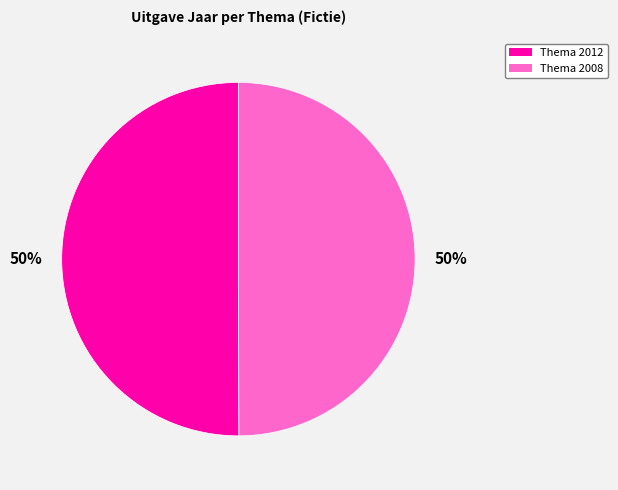

To the nearest percent, what portion does Thema 2012 represent?

50%